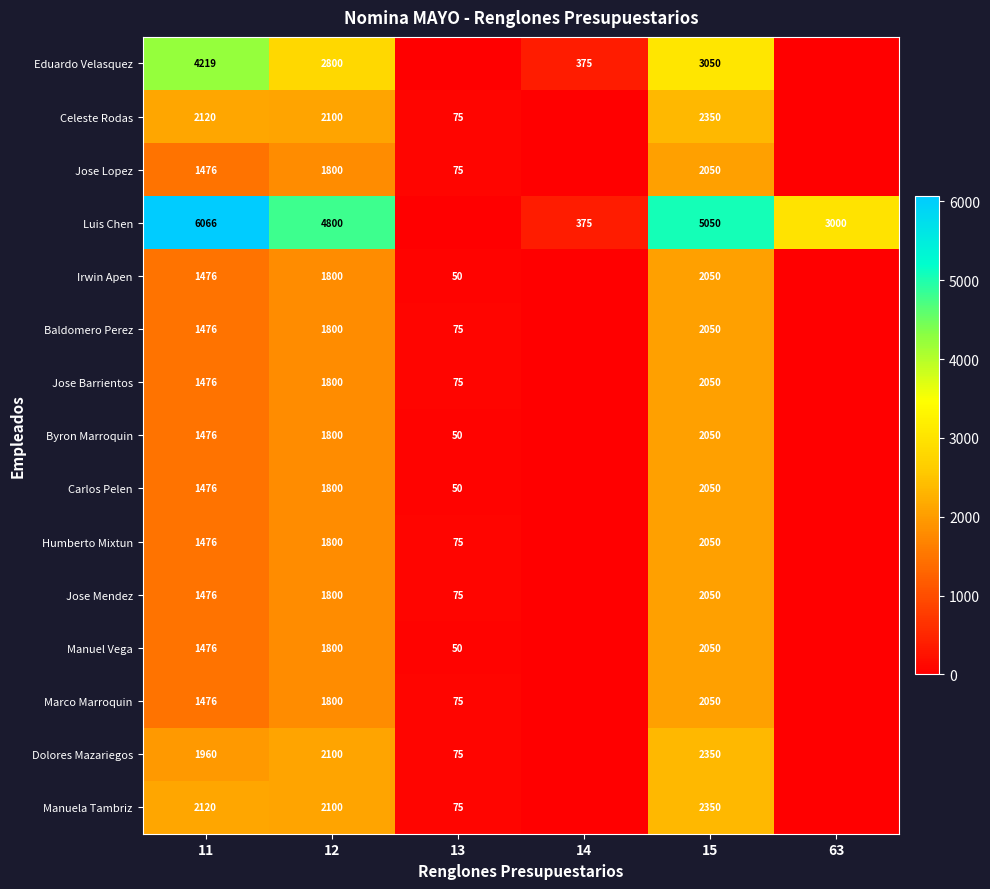

What is the spread (max minus min) of values at 15?

3000